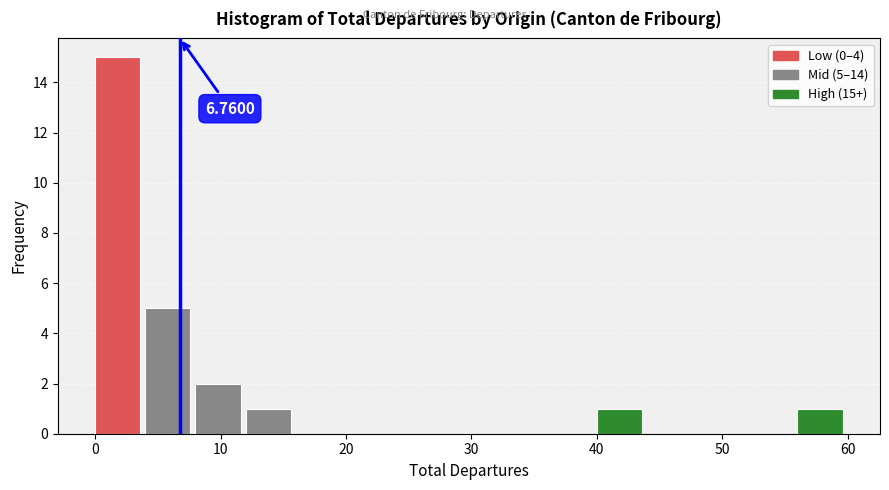

Over which range of the x-axis is the bar tallest?

0 to 4